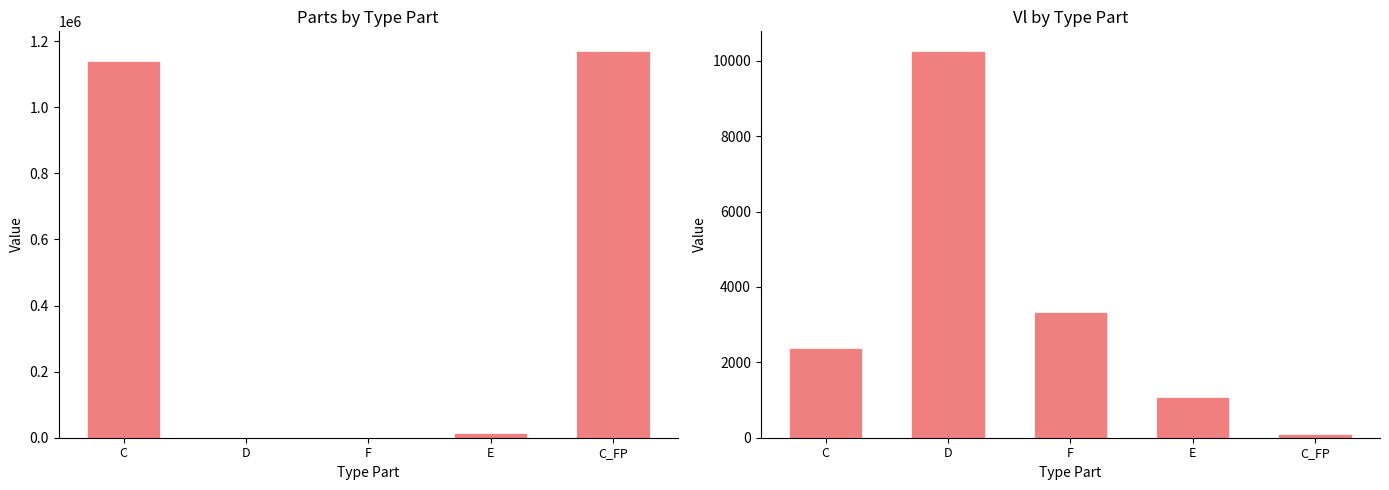

Count the number of data series in this chart.

2